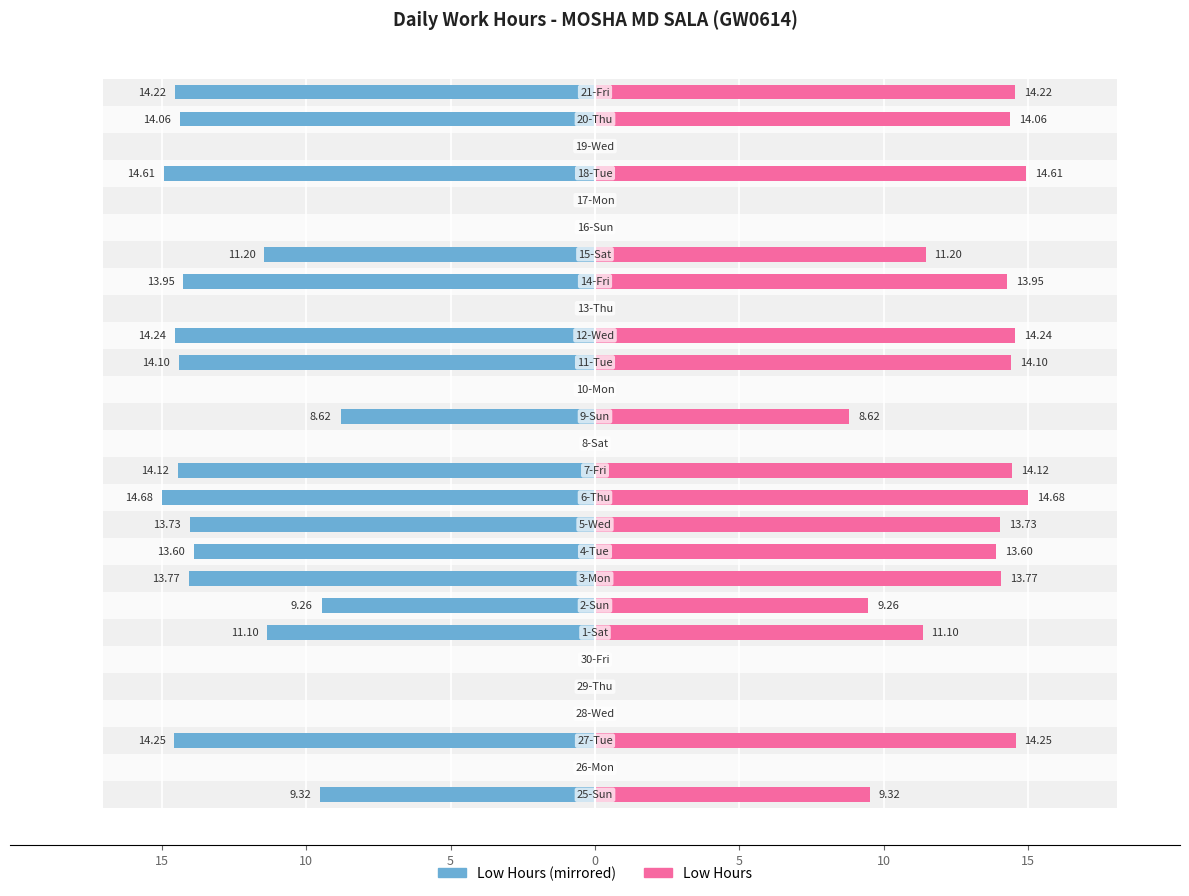

Reading right to left, what are all the values shown in this chart?

Work Hours (Left): -14.2	-14.1	0.0	-14.6	0.0	0.0	-11.2	-13.9	0.0	-14.2	-14.1	0.0	-8.6	0.0	-14.1	-14.7	-13.7	-13.6	-13.8	-9.3	-11.1	0.0	0.0	0.0	-14.2	0.0	-9.3
Work Hours (Right): 14.2	14.1	0.0	14.6	0.0	0.0	11.2	13.9	0.0	14.2	14.1	0.0	8.6	0.0	14.1	14.7	13.7	13.6	13.8	9.3	11.1	0.0	0.0	0.0	14.2	0.0	9.3